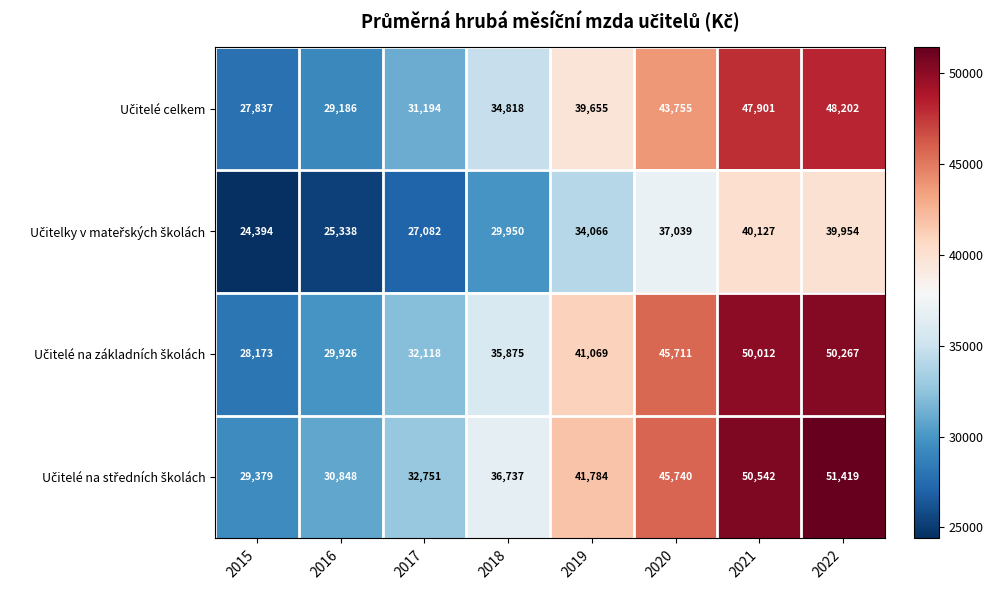

What is the total value across all series at 2020?

172245